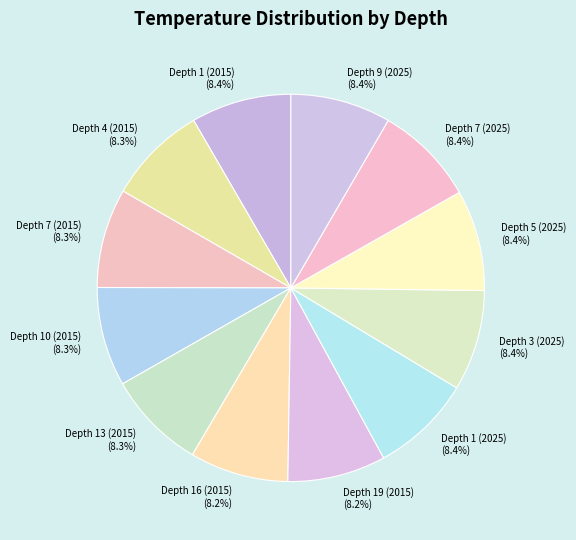

Count the number of slices in the pie.

12